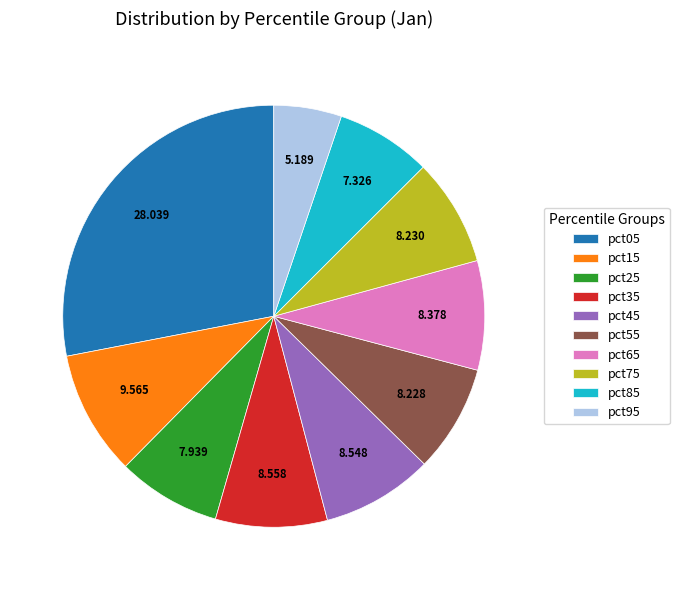

Is the sum of pct45 and pct85 greater than half?

No